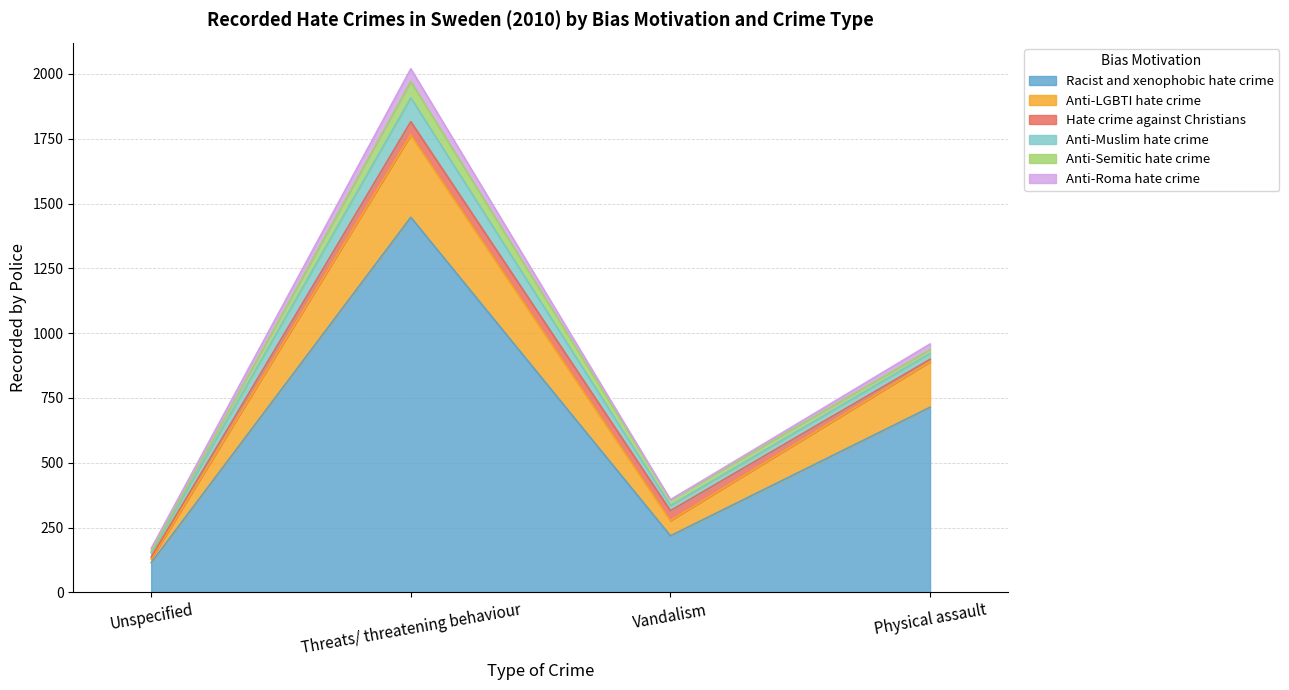

Does the chart have visible grid lines?

Yes